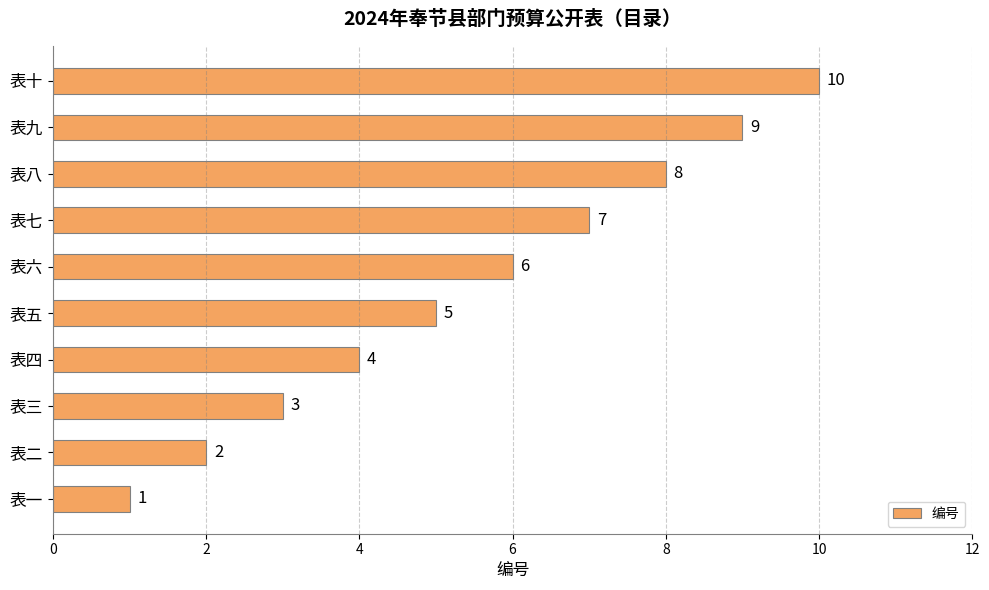

What is the change in value from 表六 to 表八?

+2